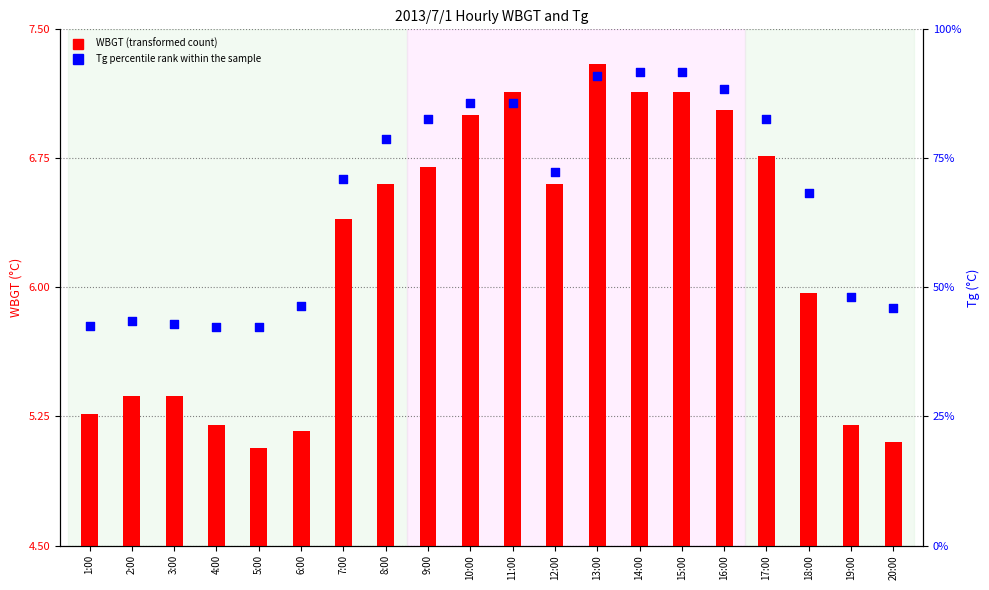

Which series has the largest total across all categories?

Tg percentile rank within the sample